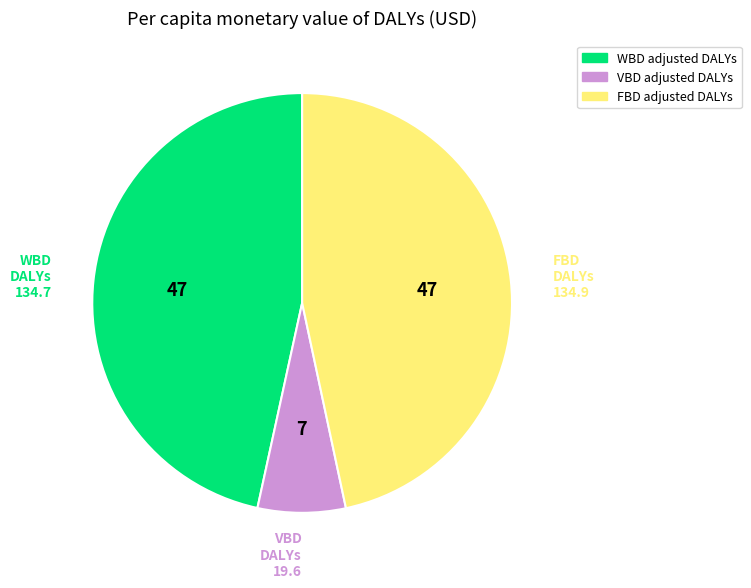

Combined, do FBD adjusted DALYs and VBD adjusted DALYs account for over 50%?

Yes